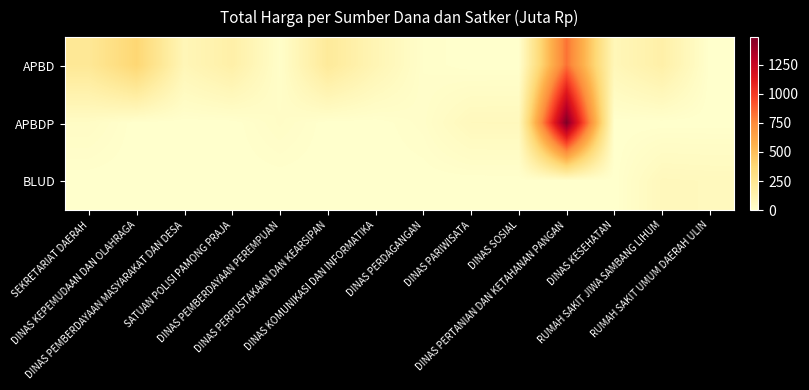

Reading right to left, transcribe all the data shown in this chart.

APBD: RUMAH SAKIT UMUM DAERAH ULIN=0.0	RUMAH SAKIT JIWA SAMBANG LIHUM=152.3	DINAS KESEHATAN=83.1	DINAS PERTANIAN DAN KETAHANAN PANGAN=825.5	DINAS SOSIAL=0.0	DINAS PARIWISATA=0.0	DINAS PERDAGANGAN=11.1	DINAS KOMUNIKASI DAN INFORMATIKA=100.0	DINAS PERPUSTAKAAN DAN KEARSIPAN=210.1	DINAS PEMBERDAYAAN PEREMPUAN=14.4	SATUAN POLISI PAMONG PRAJA=152.5	DINAS PEMBERDAYAAN MASYARAKAT DAN DESA=87.9	DINAS KEPEMUDAAN DAN OLAHRAGA=379.1	SEKRETARIAT DAERAH=228.8
APBDP: RUMAH SAKIT UMUM DAERAH ULIN=0.0	RUMAH SAKIT JIWA SAMBANG LIHUM=0.0	DINAS KESEHATAN=0.0	DINAS PERTANIAN DAN KETAHANAN PANGAN=1486.8	DINAS SOSIAL=65.0	DINAS PARIWISATA=64.5	DINAS PERDAGANGAN=14.8	DINAS KOMUNIKASI DAN INFORMATIKA=0.0	DINAS PERPUSTAKAAN DAN KEARSIPAN=0.0	DINAS PEMBERDAYAAN PEREMPUAN=25.2	SATUAN POLISI PAMONG PRAJA=0.0	DINAS PEMBERDAYAAN MASYARAKAT DAN DESA=0.0	DINAS KEPEMUDAAN DAN OLAHRAGA=0.0	SEKRETARIAT DAERAH=30.8
BLUD: RUMAH SAKIT UMUM DAERAH ULIN=62.9	RUMAH SAKIT JIWA SAMBANG LIHUM=66.9	DINAS KESEHATAN=0.0	DINAS PERTANIAN DAN KETAHANAN PANGAN=0.0	DINAS SOSIAL=0.0	DINAS PARIWISATA=0.0	DINAS PERDAGANGAN=0.0	DINAS KOMUNIKASI DAN INFORMATIKA=0.0	DINAS PERPUSTAKAAN DAN KEARSIPAN=0.0	DINAS PEMBERDAYAAN PEREMPUAN=0.0	SATUAN POLISI PAMONG PRAJA=0.0	DINAS PEMBERDAYAAN MASYARAKAT DAN DESA=0.0	DINAS KEPEMUDAAN DAN OLAHRAGA=0.0	SEKRETARIAT DAERAH=0.0